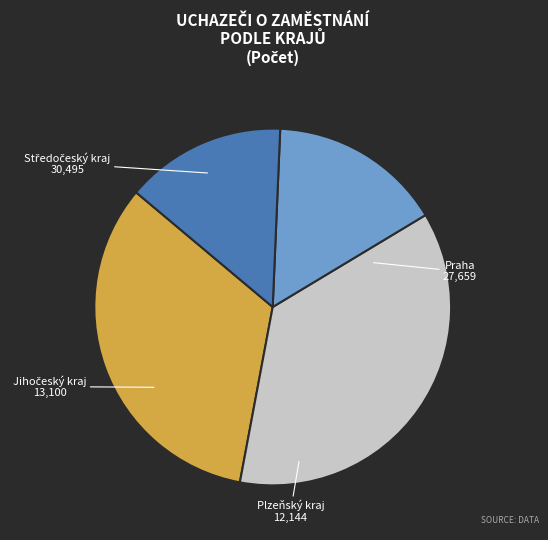

Is there any slice that represents more than half of the pie?

No